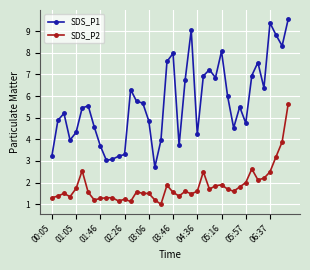

Rank the series by their maximum value, from highest to lowest.

SDS_P1, SDS_P2